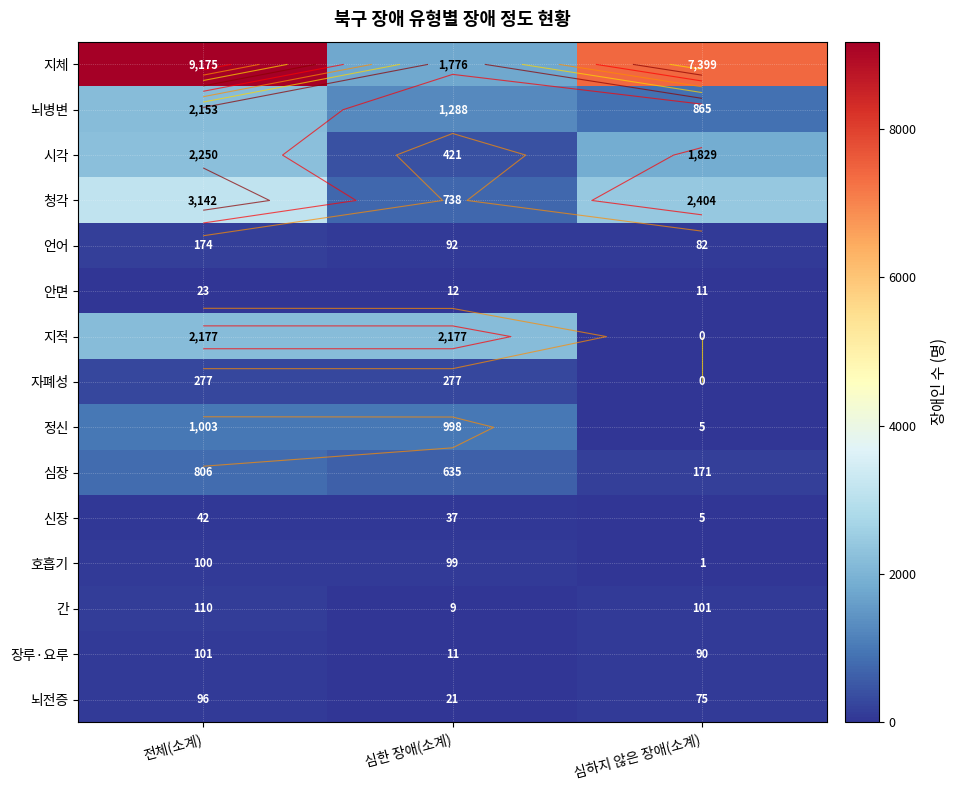

At which label does 뇌전증 reach its peak?

전체(소계)